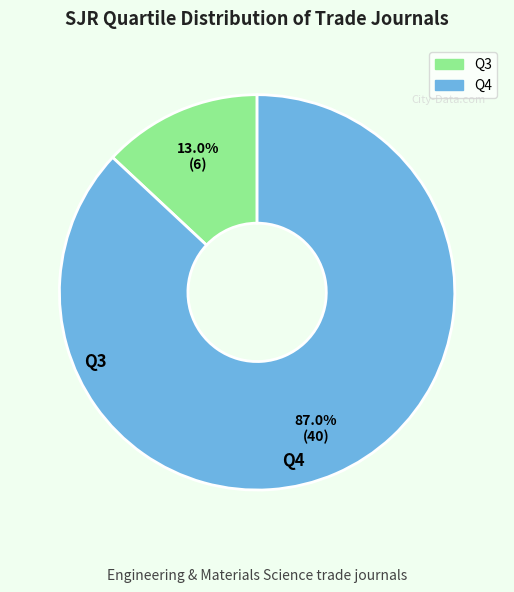

The Q4 slice represents 87% of the pie. True or false?

True